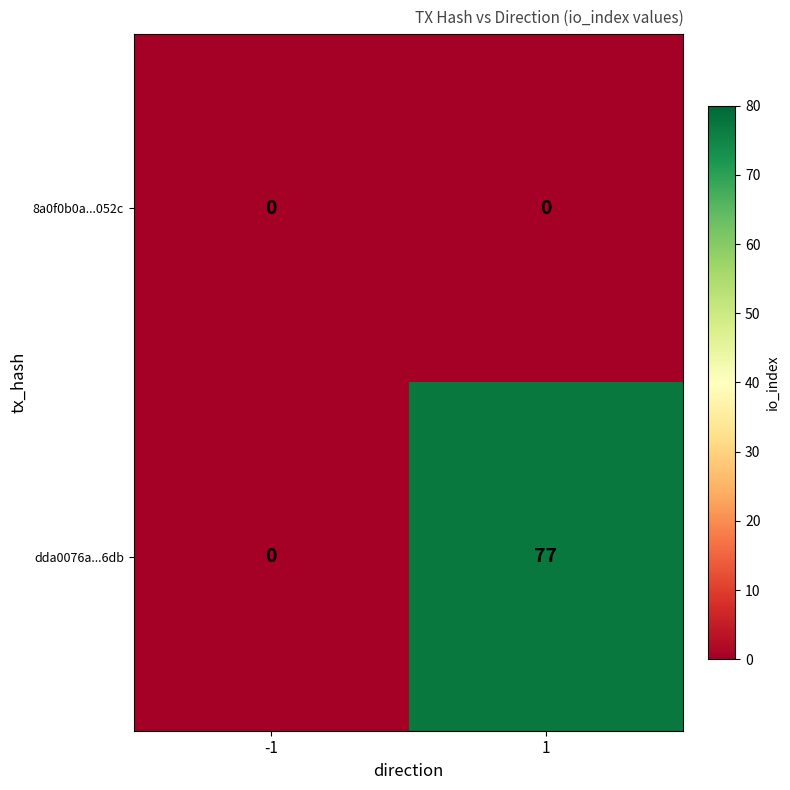

What is the total value across all series at 1?

77